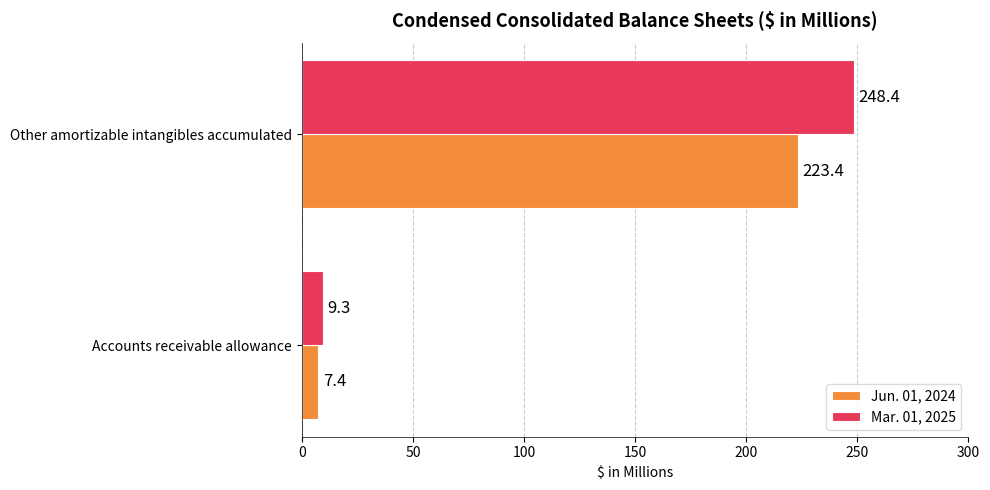

What is the greatest value displayed?

248.4